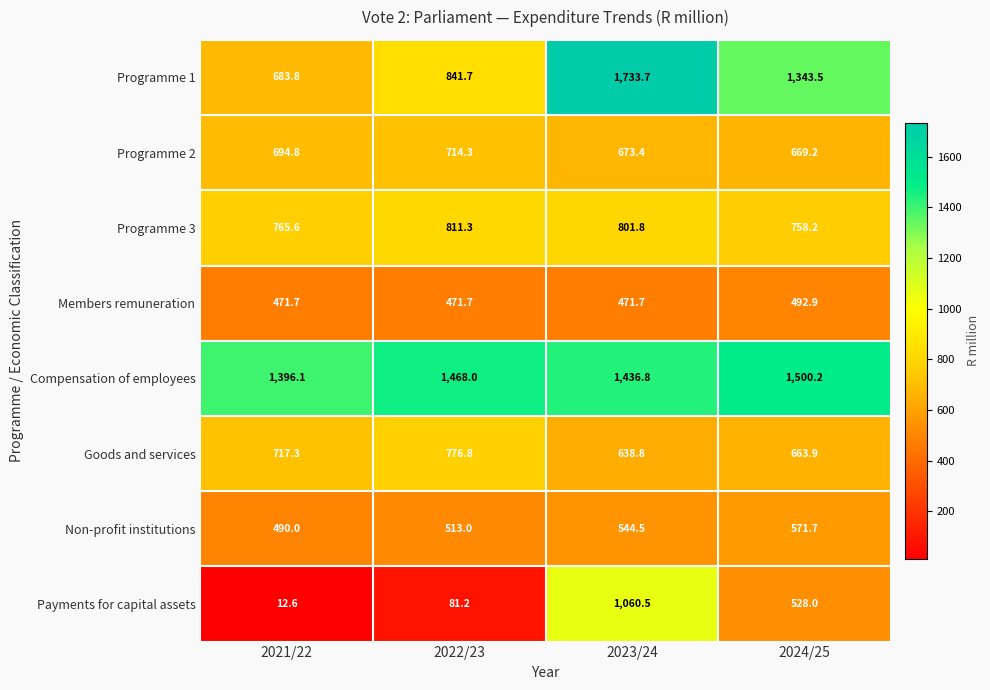

What value does the Programme 1 series have at 2021/22?

683.8